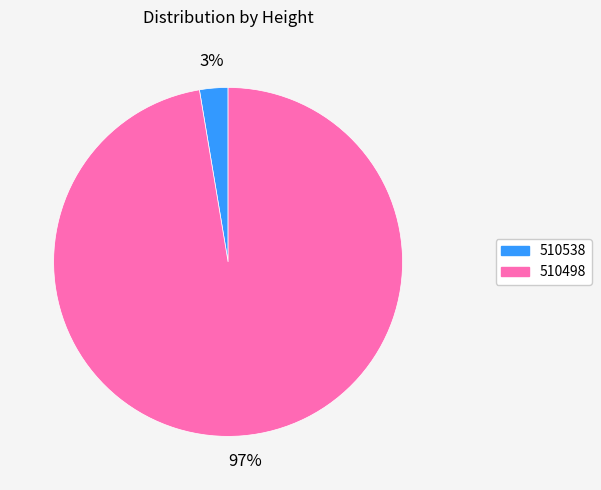

Between 510538 and 510498, which is larger?

510498